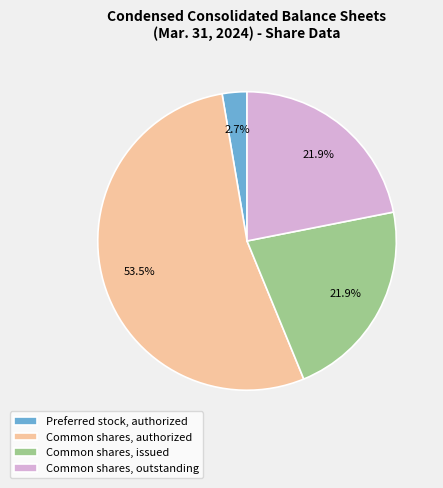

True or false: Common shares, outstanding accounts for 10% of the total.

False